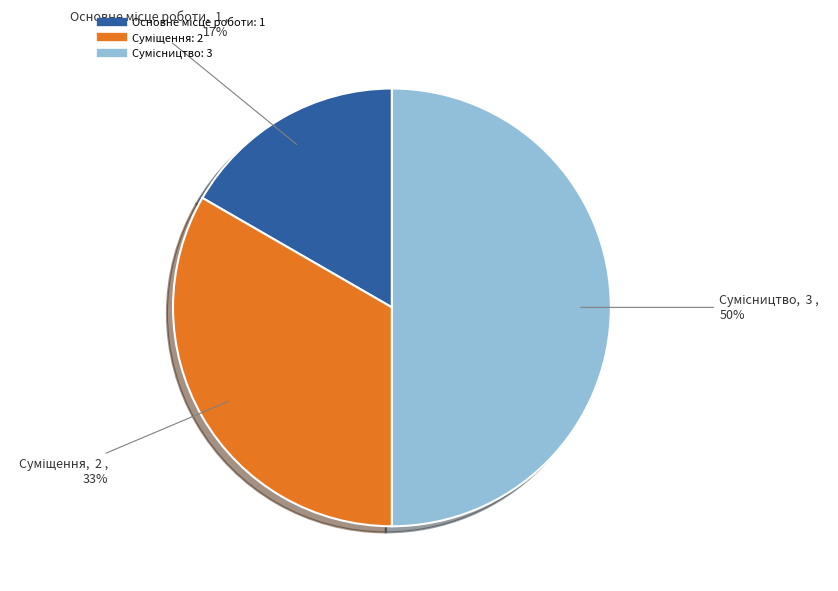

To the nearest percent, what is the difference between the largest and smallest slice percentages?

33%